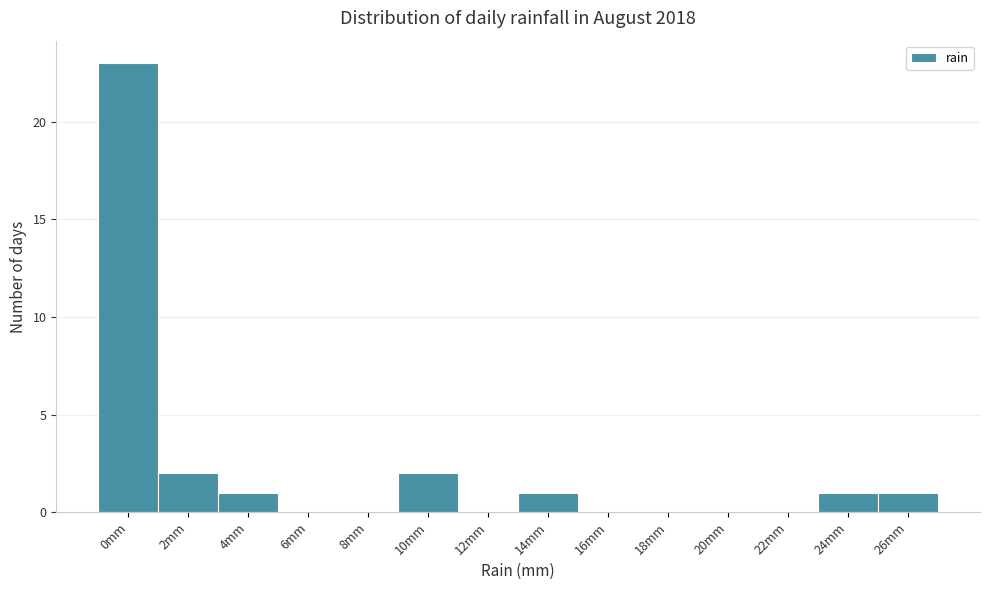

Reading left to right, what are all the values shown in this chart?

0mm=23	2mm=2	4mm=1	6mm=0	8mm=0	10mm=2	12mm=0	14mm=1	16mm=0	18mm=0	20mm=0	22mm=0	24mm=1	26mm=1